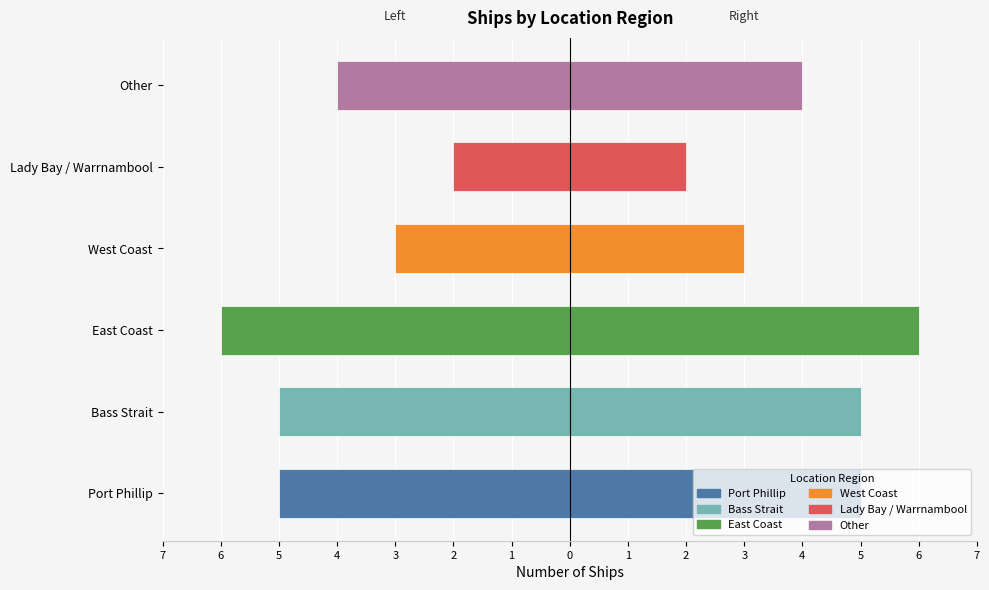

What value does the data have at Lady Bay / Warrnambool?

-2